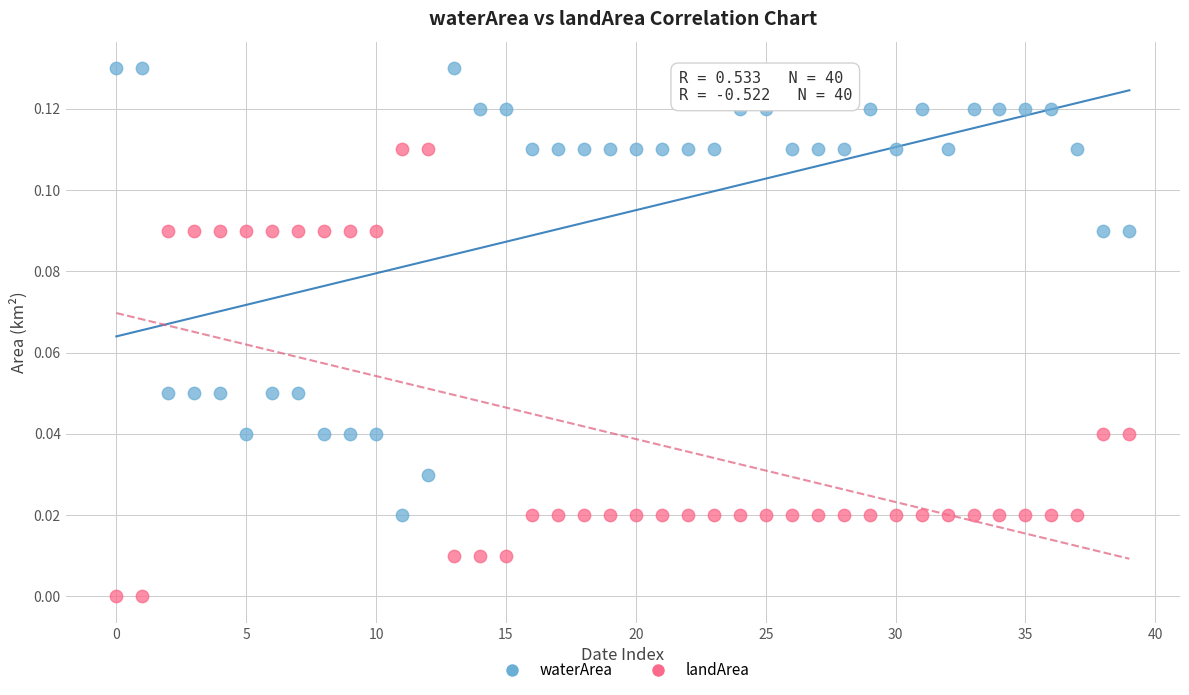

Which series reaches the maximum Y coordinate?

waterArea